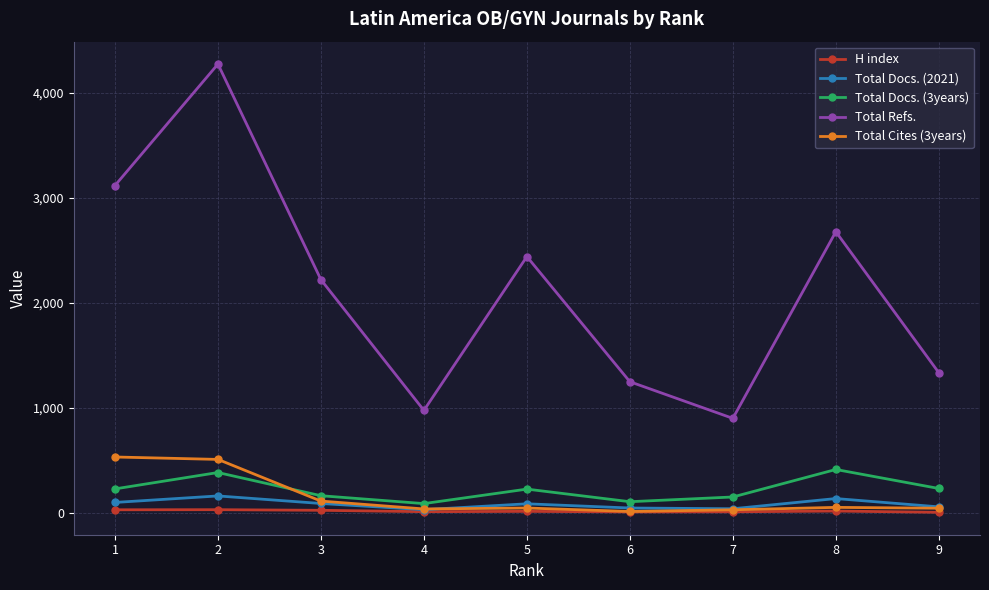

How many lines are shown in the chart?

5